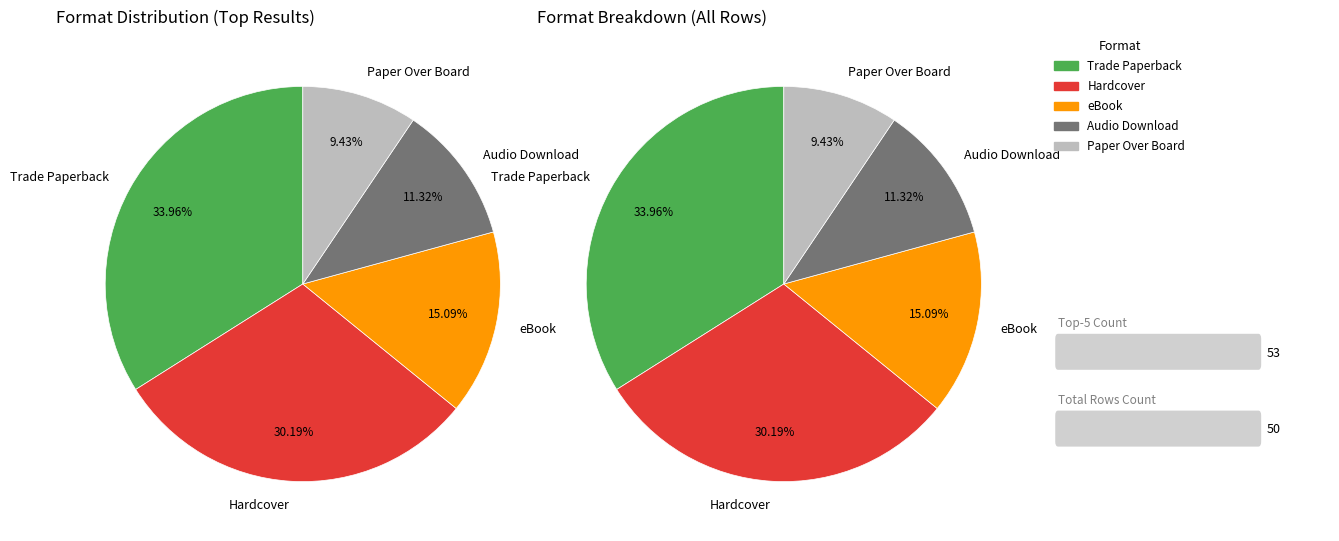

What percentage do eBook and Trade Paperback together represent?

49.1%